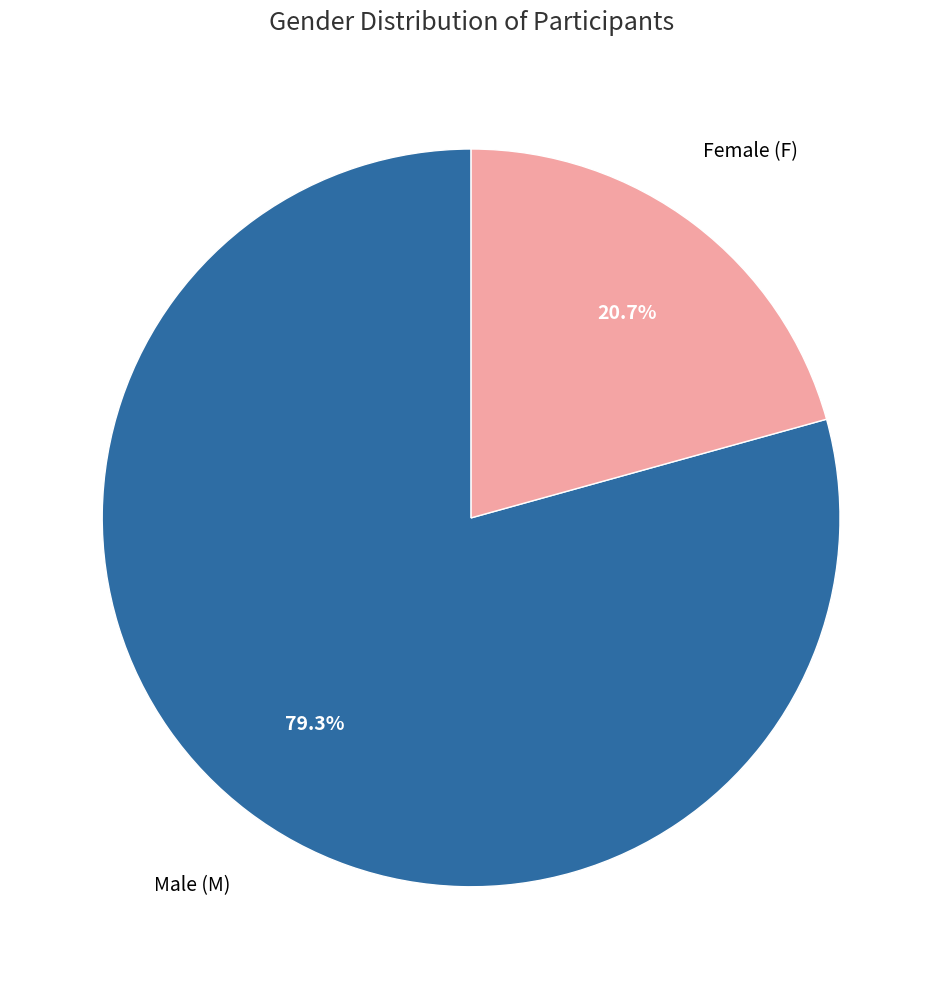

Is there any slice that represents more than half of the pie?

Yes